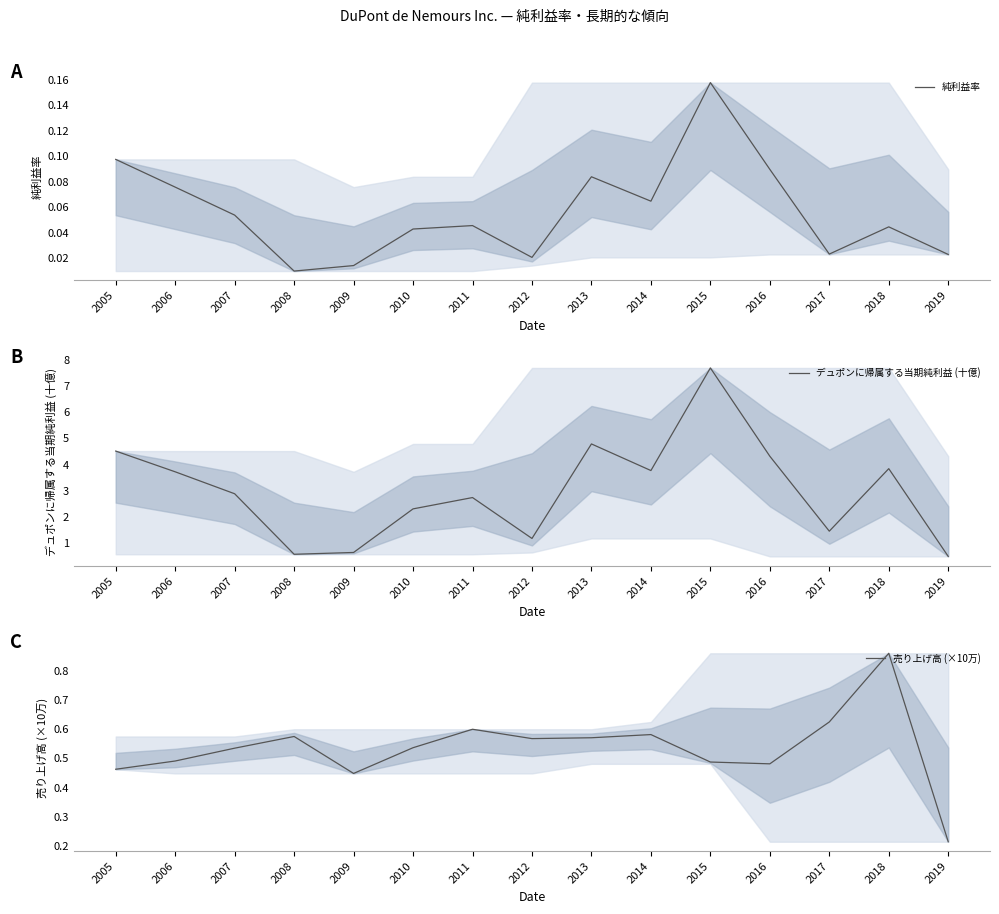

Is the value of 純利益率 at 2016 greater than the value of 売り上げ高 (×10万) at 2011?

No